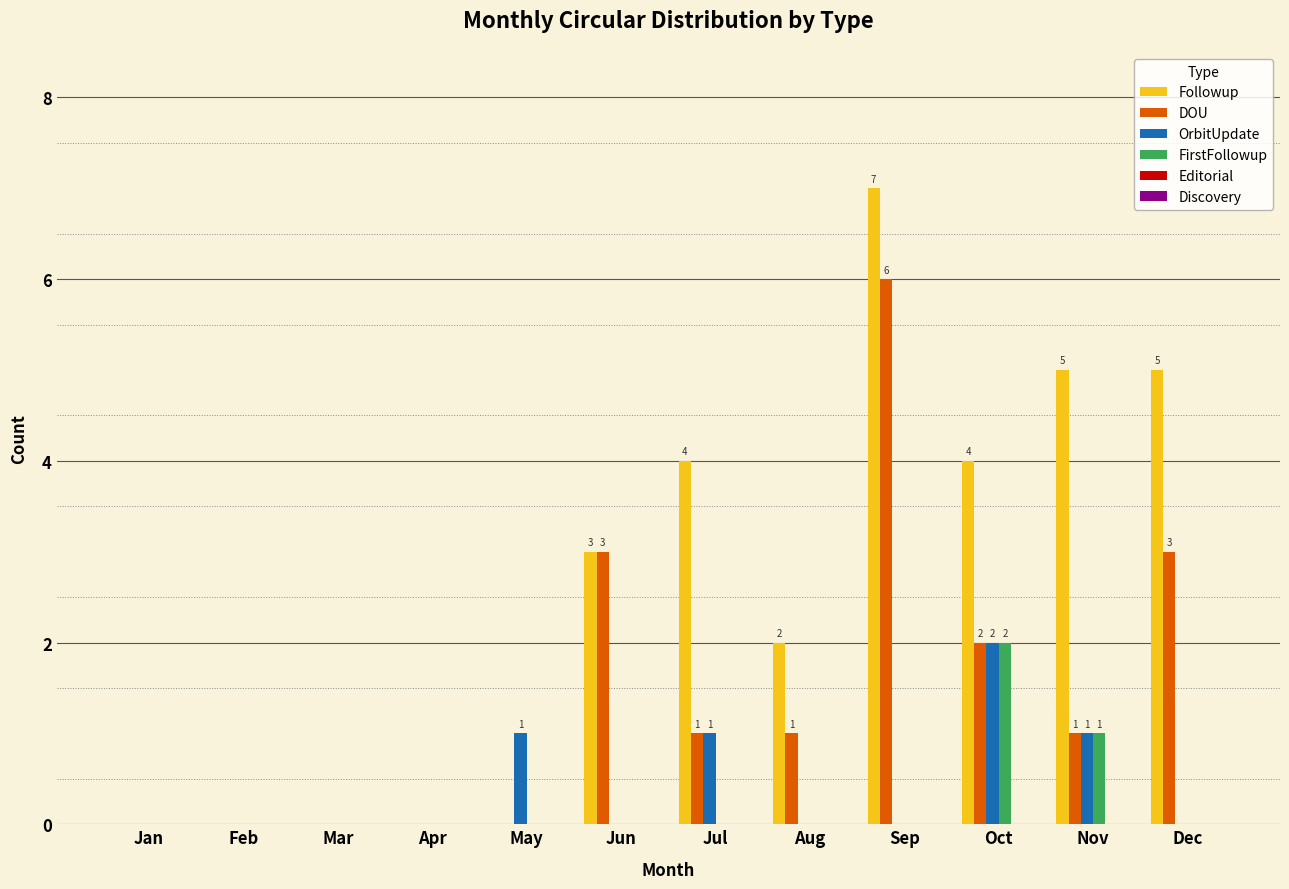

Are the bars grouped side by side (vs. stacked)?

Yes